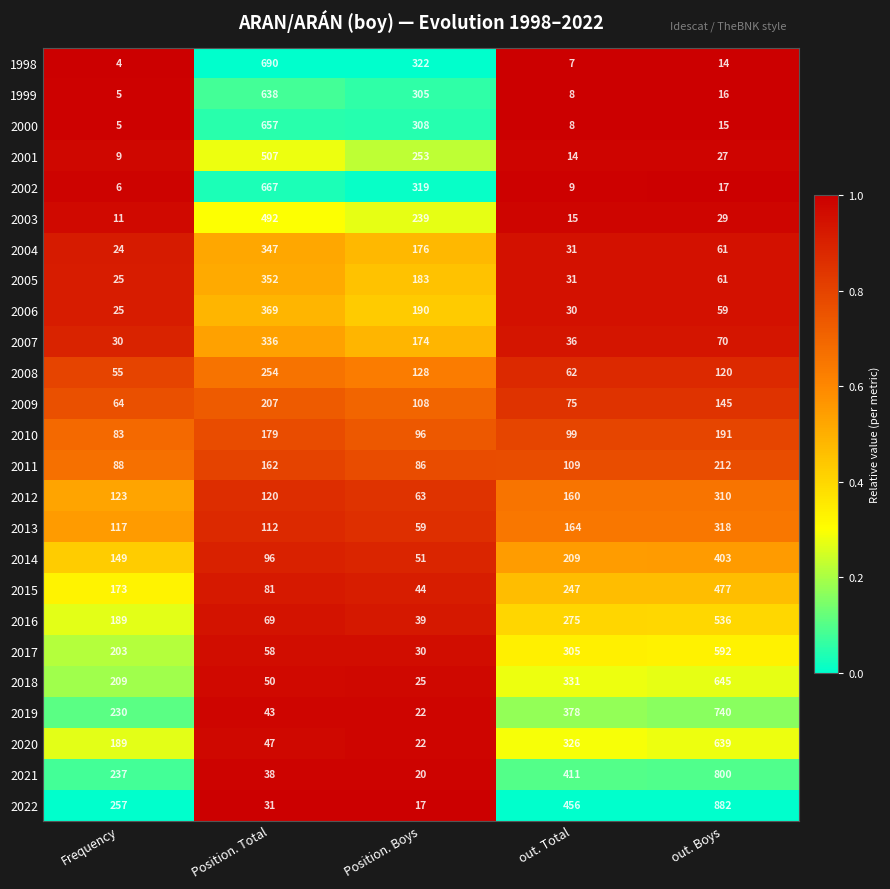

What is the total value across all series at Position. Boys?

3279